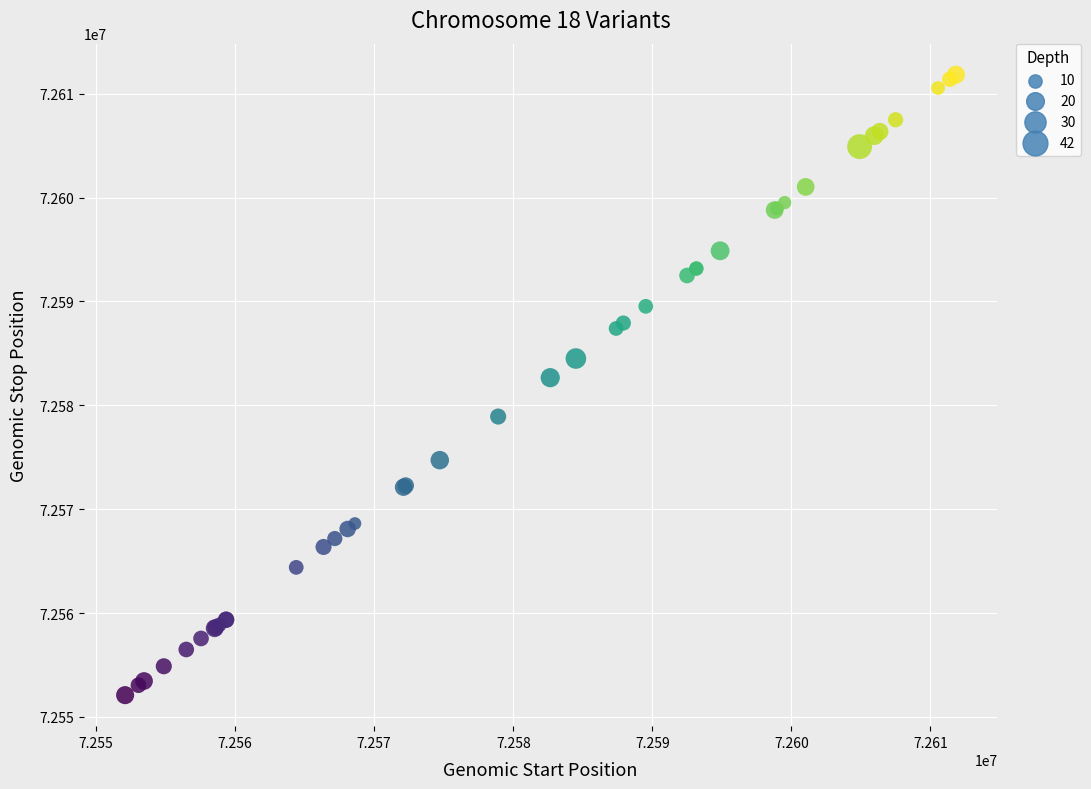

What Y value in the scatter plot is closest to 72581961?

72582659